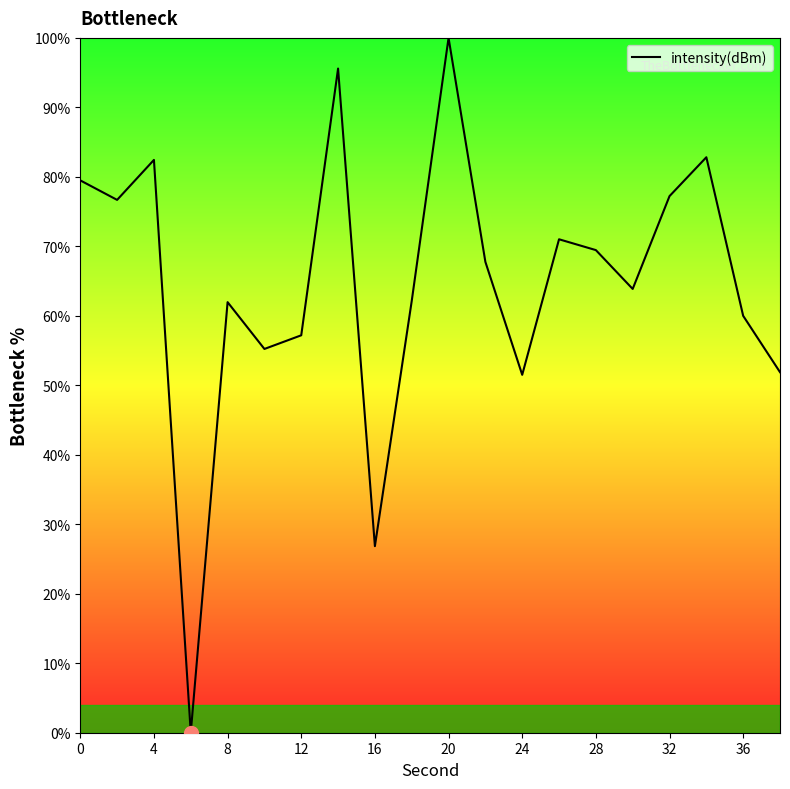

What is the difference between the maximum and minimum values?

100.0